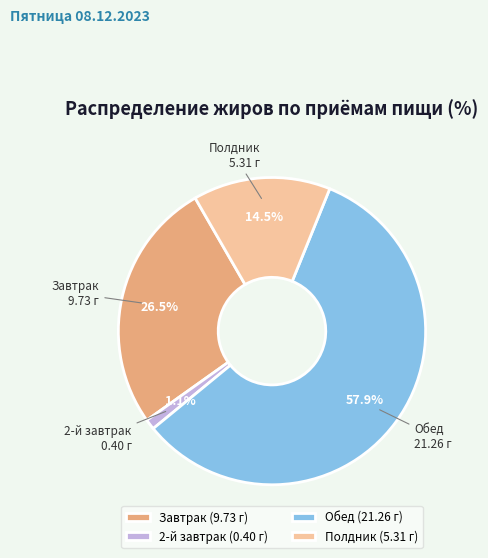

To the nearest percent, what is the difference between the 2-й завтрак and Обед slice percentages?

57%